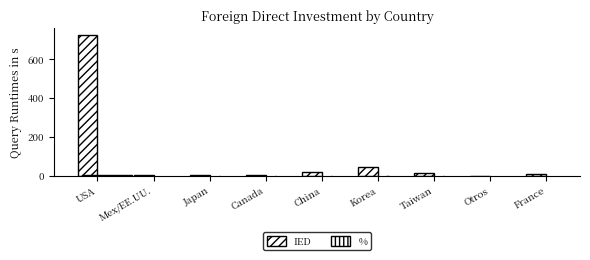

What is the total value across all series at France?

6.8